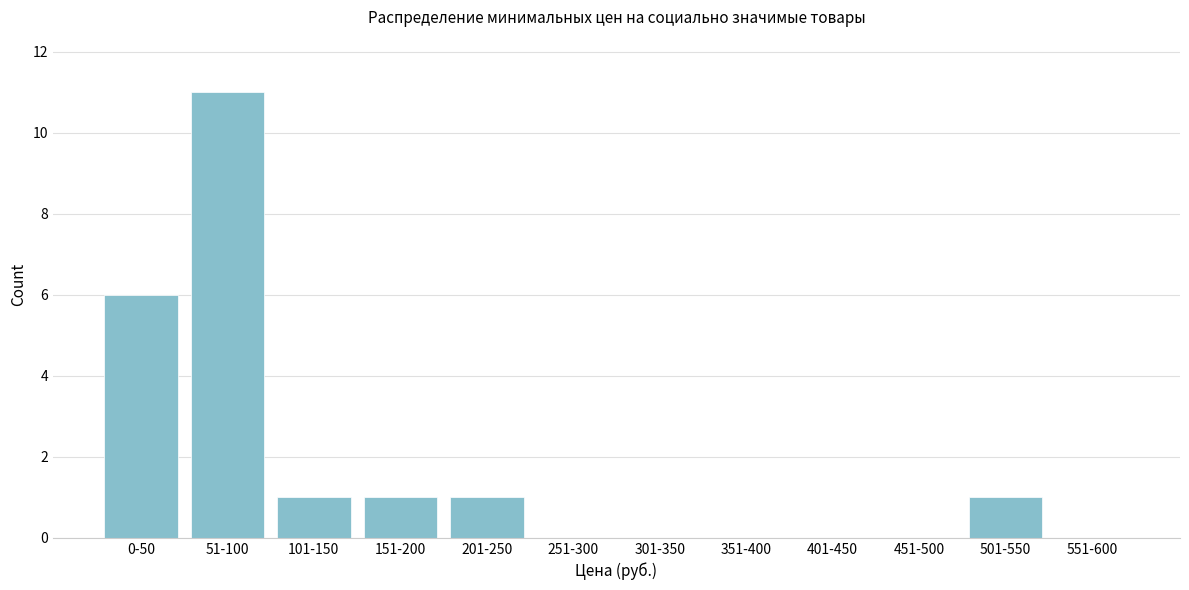

Reading right to left, what are all the values shown in this chart?

551-600=0	501-550=1	451-500=0	401-450=0	351-400=0	301-350=0	251-300=0	201-250=1	151-200=1	101-150=1	51-100=11	0-50=6